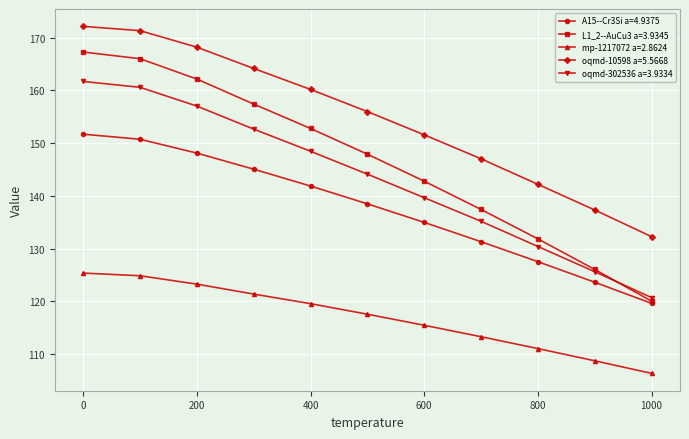

How many data points does each series have?

11